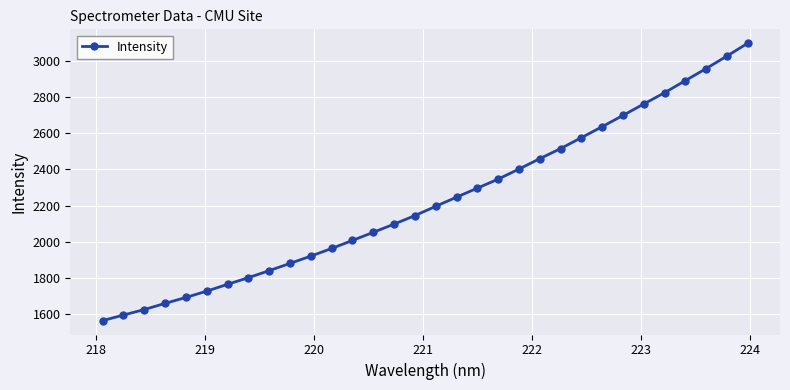

What is the value of the 7th point from the left?

1764.4